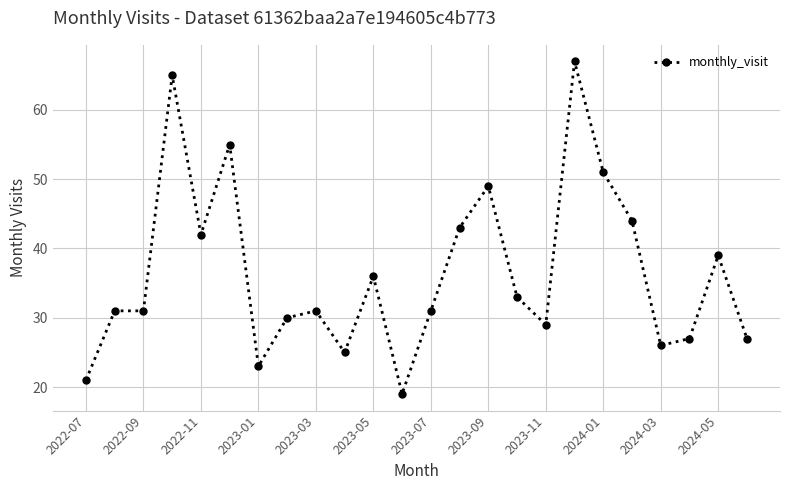

What is the difference between the second highest and second lowest values?

44